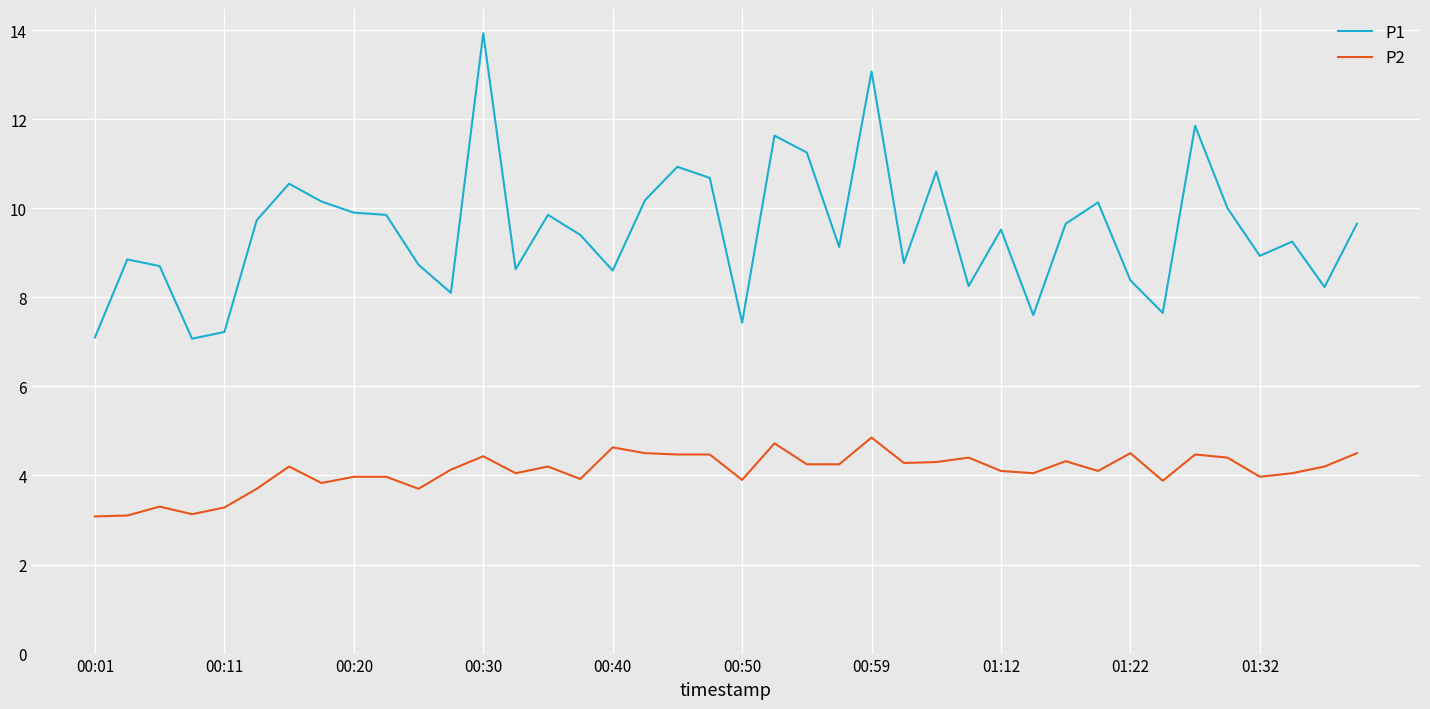

Which series has the largest total across all categories?

P1